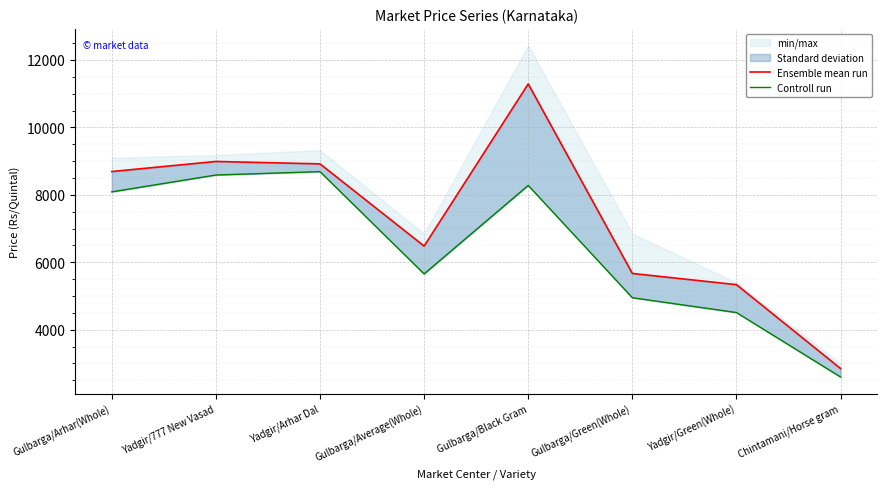

Which has a higher value, Yadgir/Green(Whole) or Gulbarga/Average(Whole)?

Gulbarga/Average(Whole)